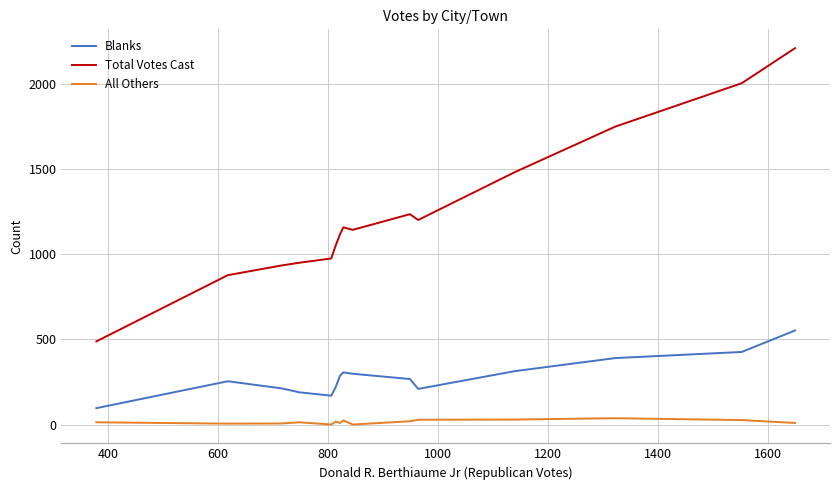

Which series has the largest range (max minus min)?

Total Votes Cast